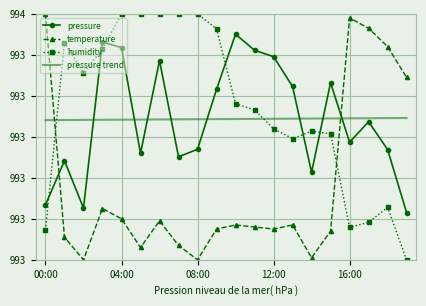

What is the difference between the maximum and minimum values in the temperature series?

65.0